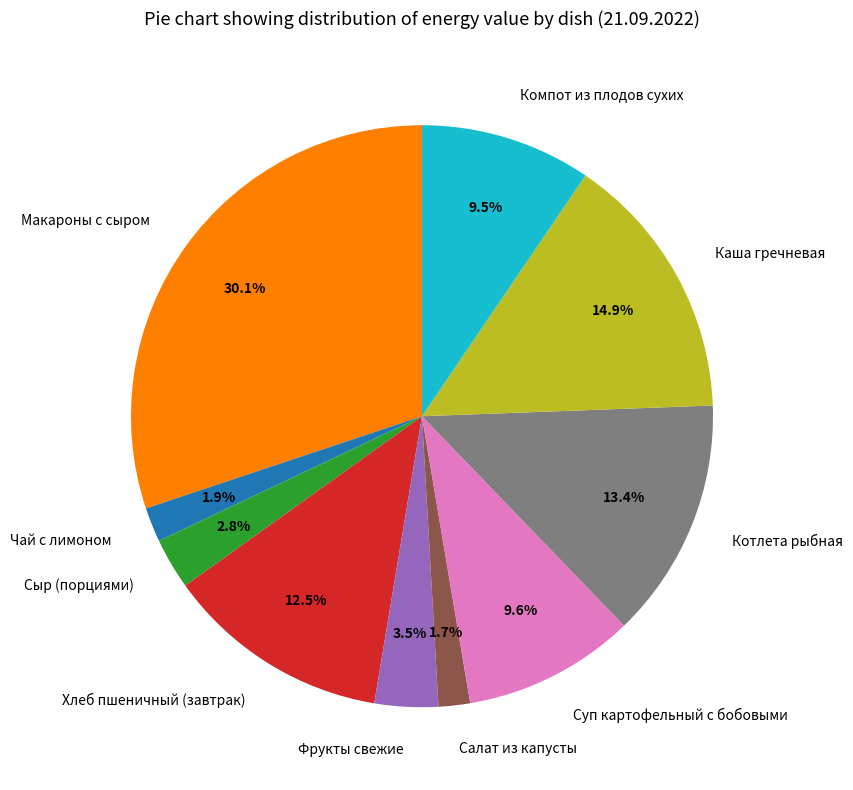

How many slices are in this pie chart?

10